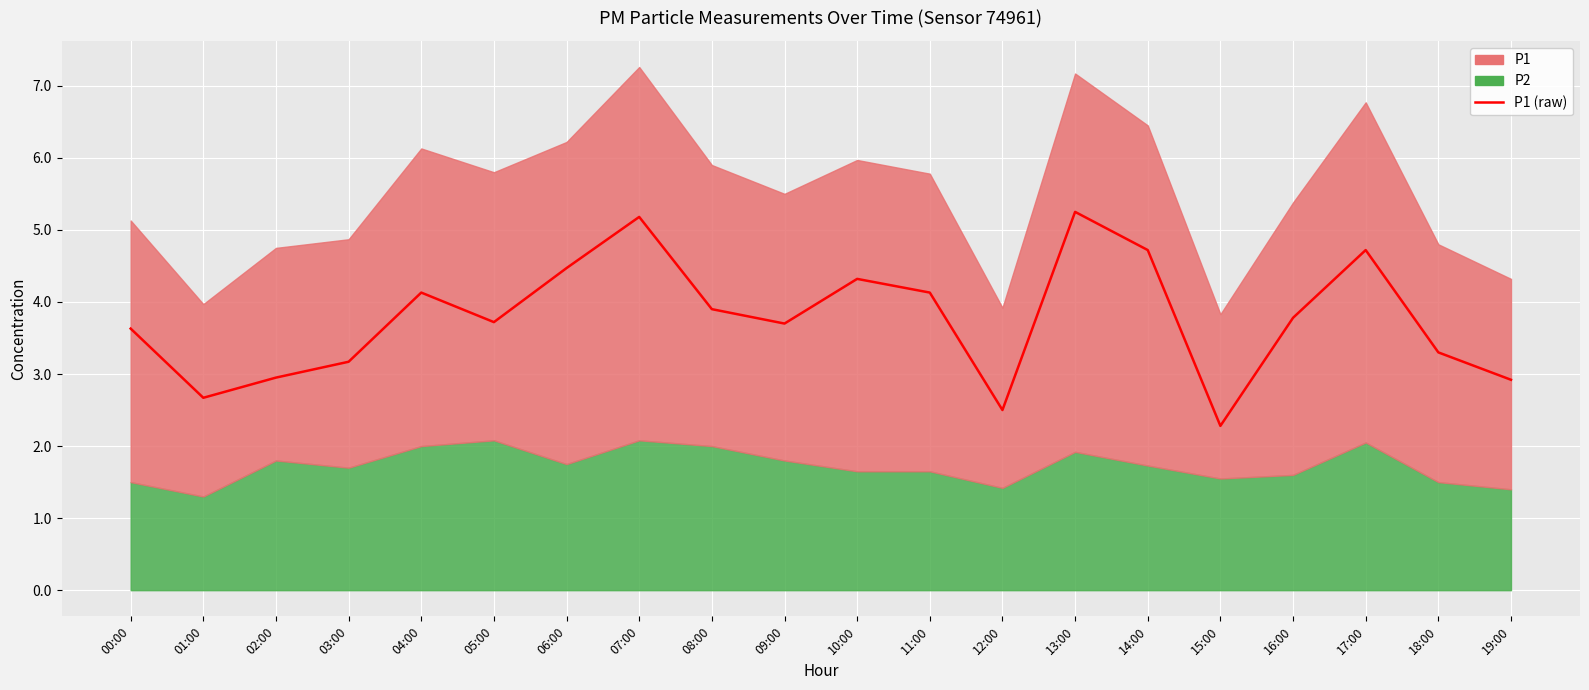

Does the chart display data point markers on the line(s)?

No